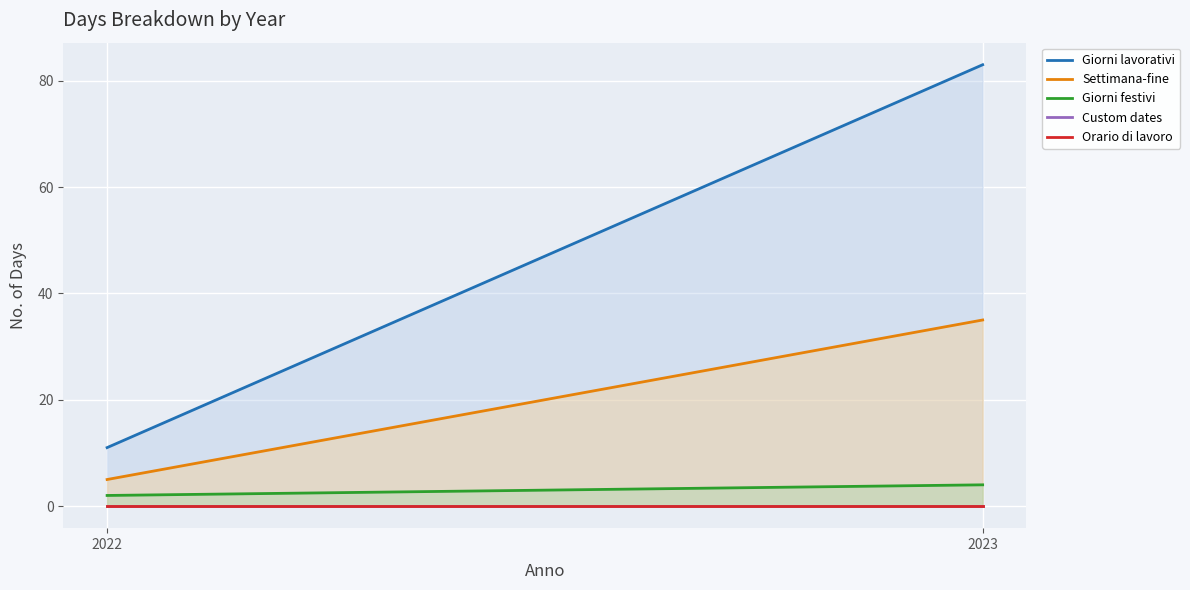

Reading left to right, transcribe all the data shown in this chart.

Giorni lavorativi: 11	83
Settimana-fine: 5	35
Giorni festivi: 2	4
Custom dates: 0	0
Orario di lavoro: 0	0